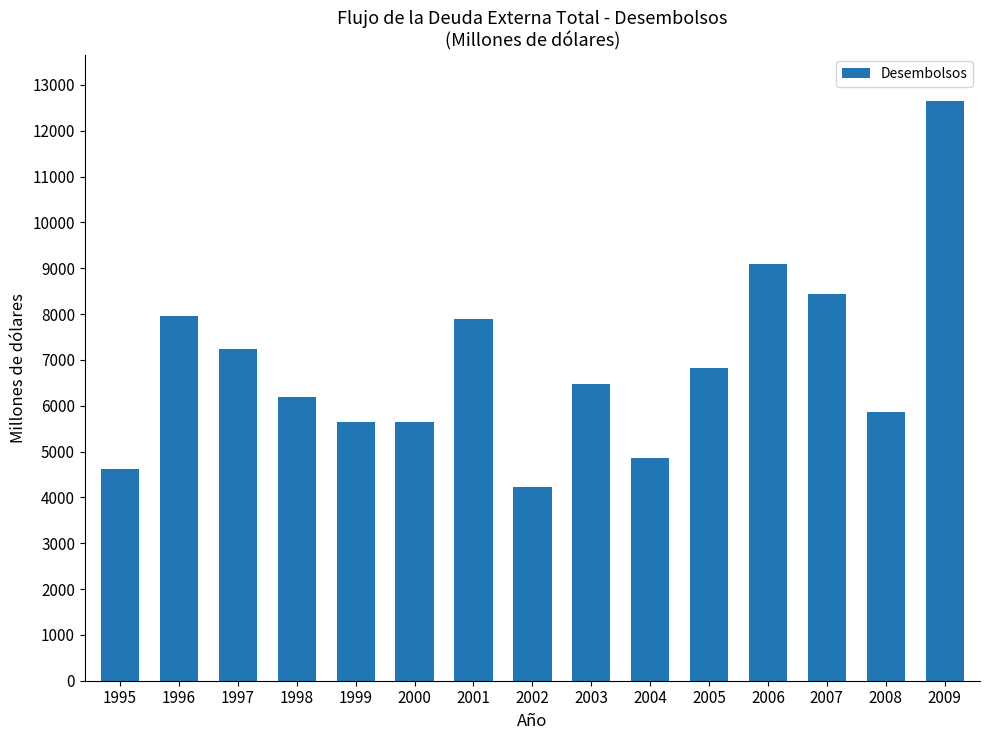

What is the value of the 2nd bar from the left?

7956.4